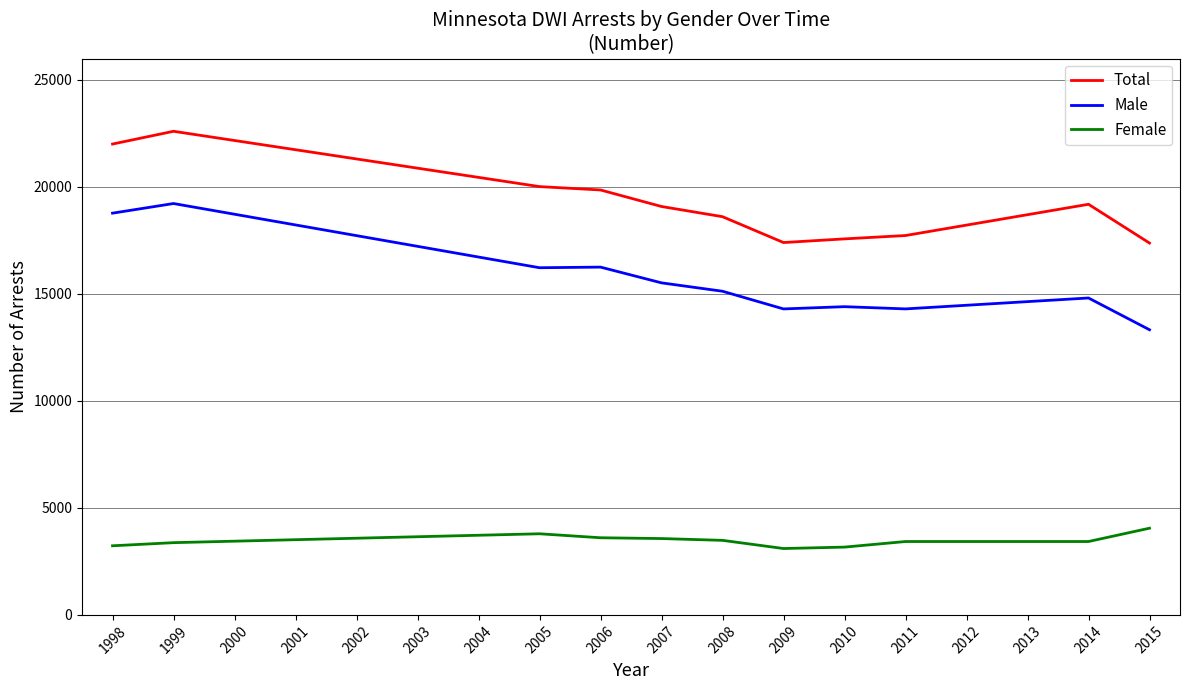

What is the total value across all series at 1999?

45200